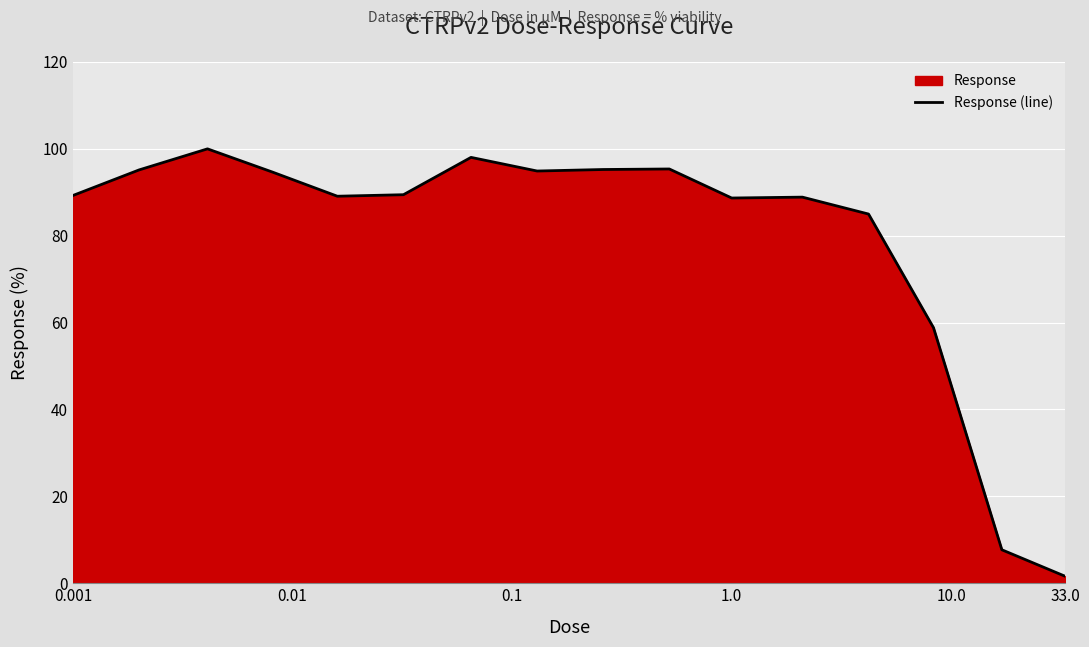

What is the difference between the maximum and minimum values?

98.4